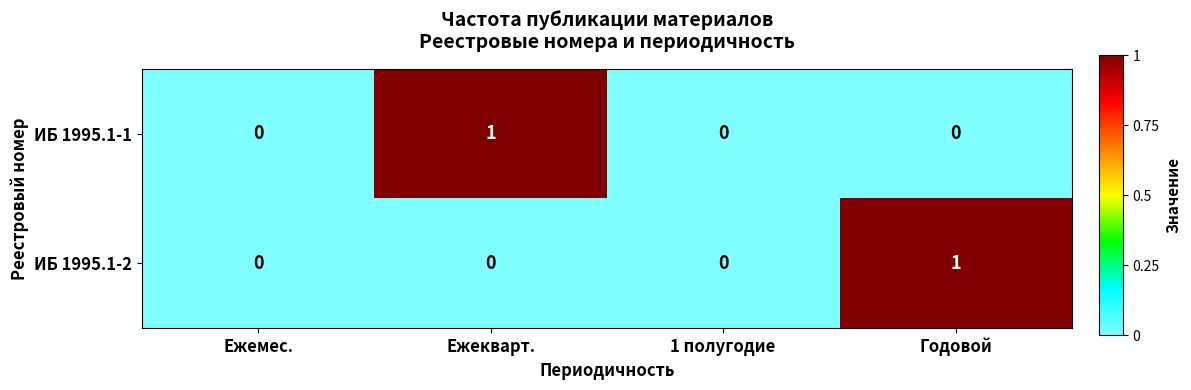

The value of ИБ 1995.1-1 at Ежемес. is 1. True or false?

False